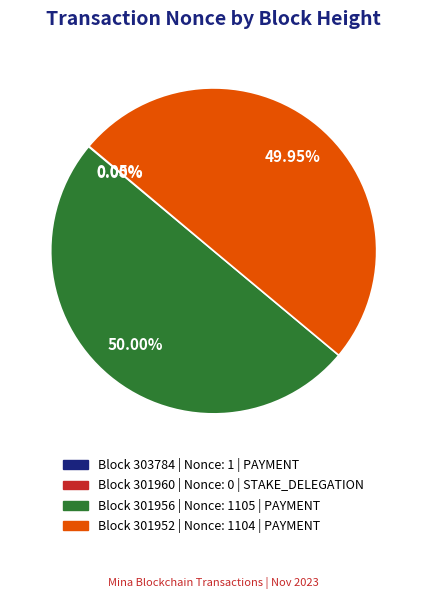

Is there any slice that represents more than half of the pie?

No